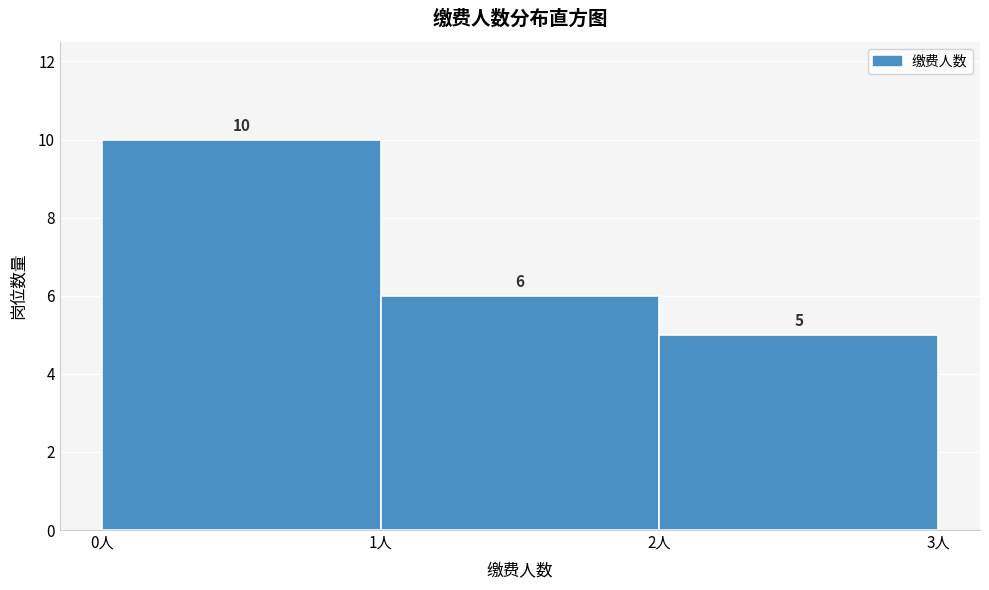

Reading left to right, list every bar in this chart as the range it spans on the x-axis followed by its height.

0 to 1: 10
1 to 2: 6
2 to 3: 5